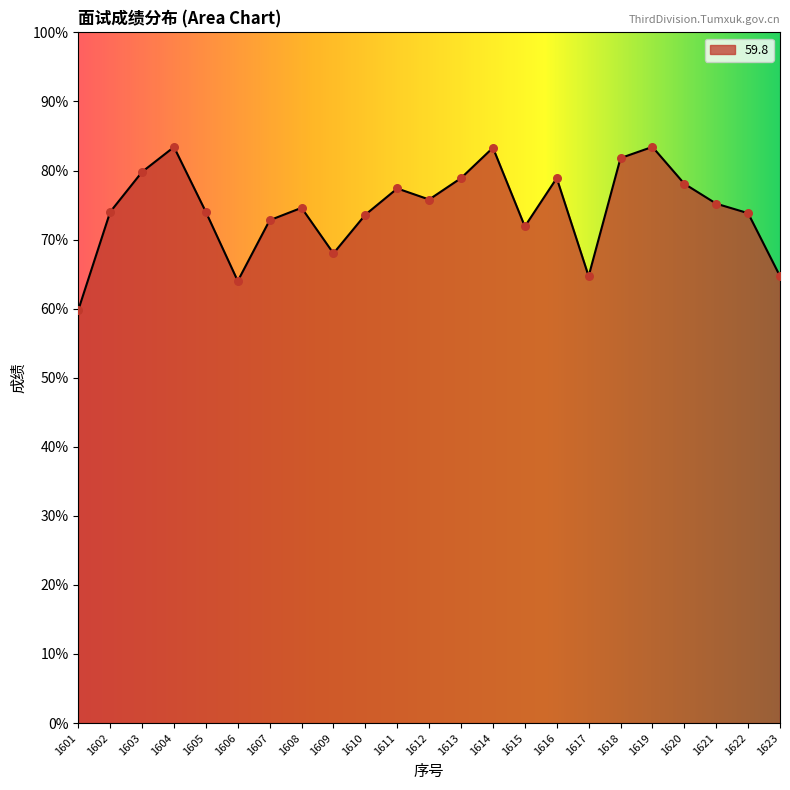

Between 1611 and 1609, which is larger?

1611